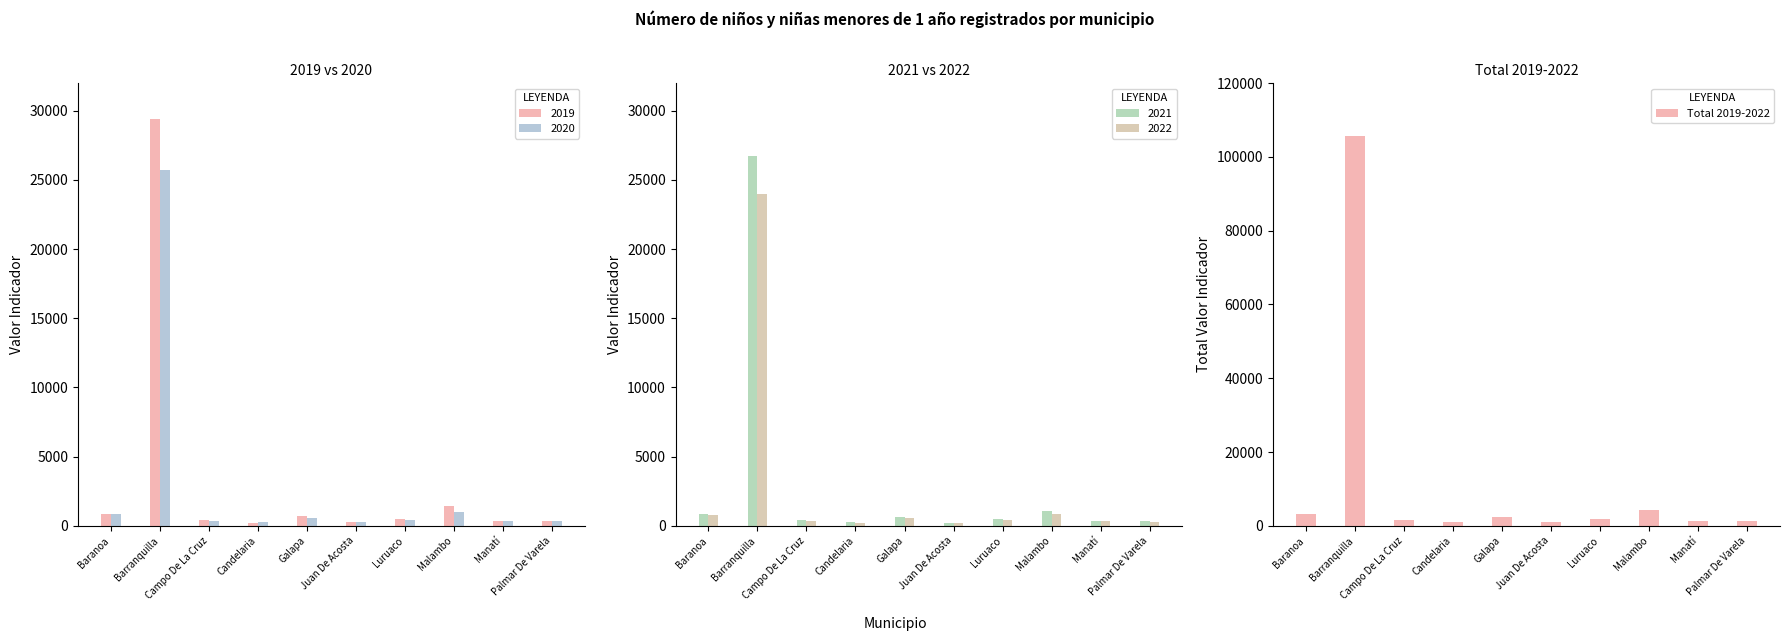

What is the greatest value displayed?

105783